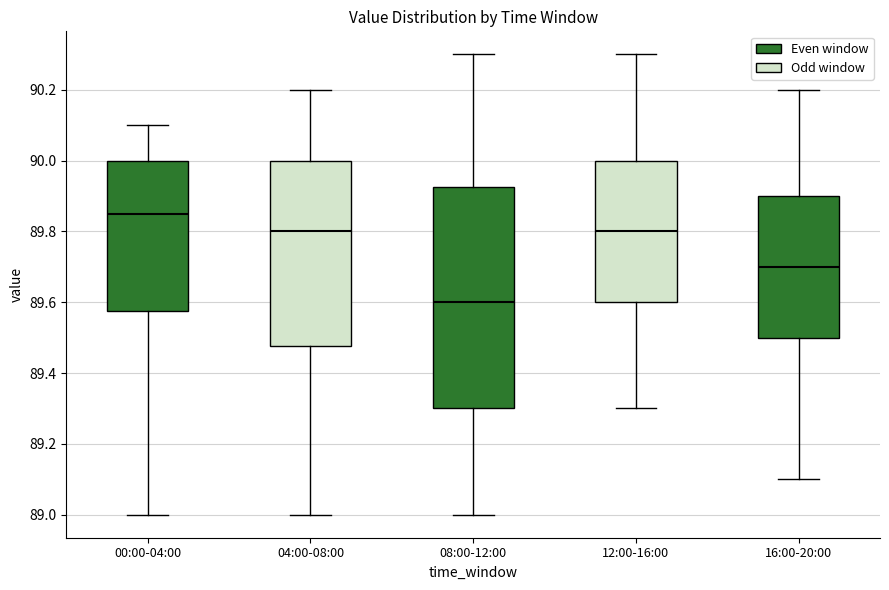

Reading left to right, read every box against the y-axis: the position of its median line, the range the box covers, and the ends of its whiskers. The values are not printed on the chart, so give them approximately, as read against the axis.

00:00-04:00: median 89.86, box 89.58 to 90.00, whiskers 89.00 to 90.10
04:00-08:00: median 89.80, box 89.48 to 90.00, whiskers 89.00 to 90.20
08:00-12:00: median 89.60, box 89.30 to 89.92, whiskers 89.00 to 90.30
12:00-16:00: median 89.80, box 89.60 to 90.00, whiskers 89.30 to 90.30
16:00-20:00: median 89.70, box 89.50 to 89.90, whiskers 89.10 to 90.20